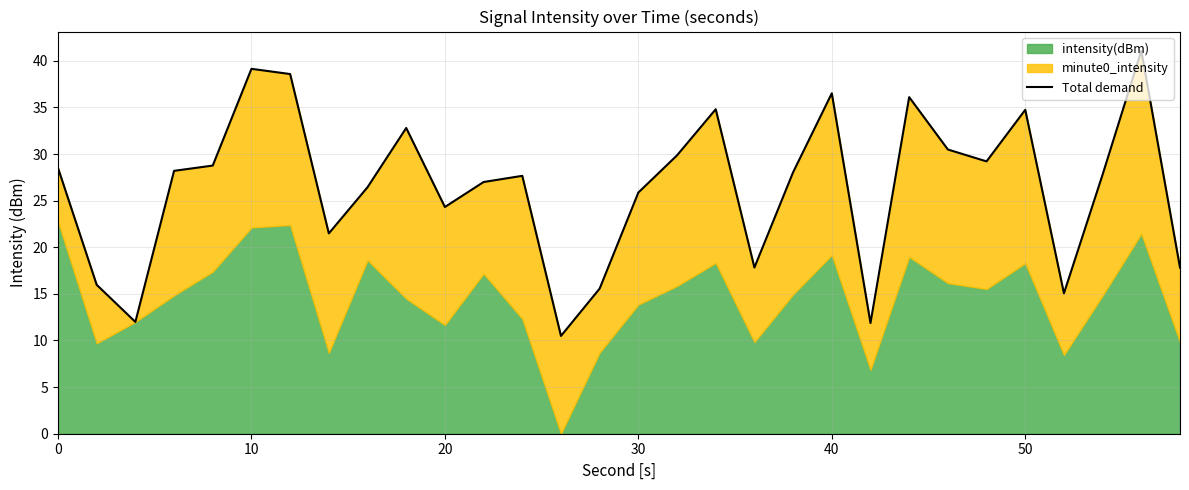

What is the difference between the maximum and minimum values?

30.6